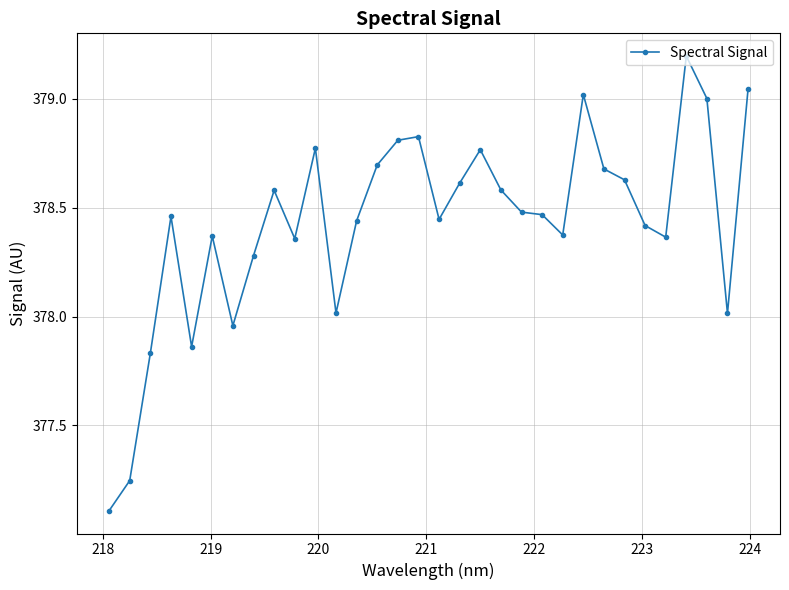

What is the smallest value displayed?

377.1